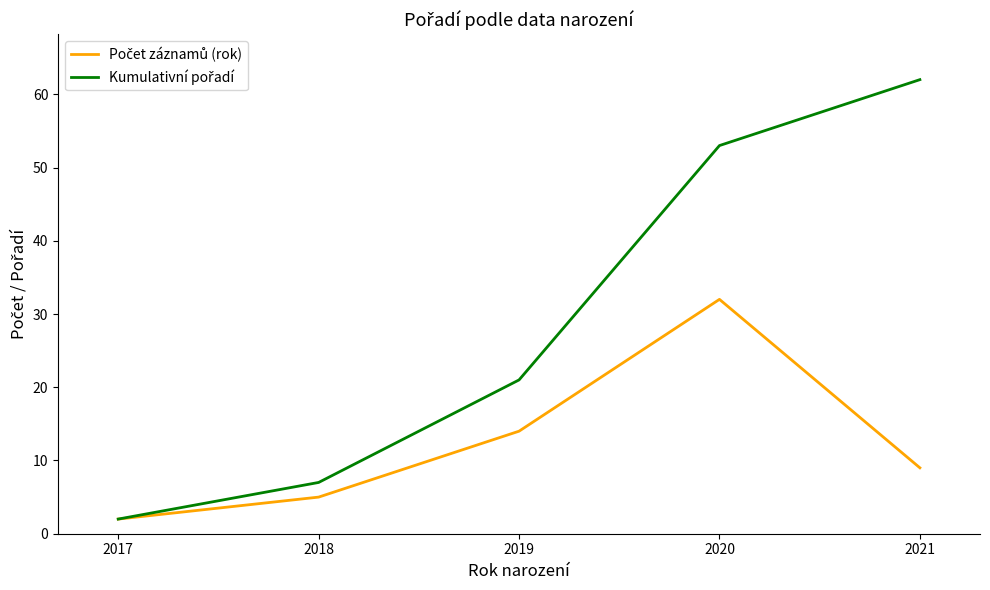

Does the chart display data point markers on the line(s)?

No